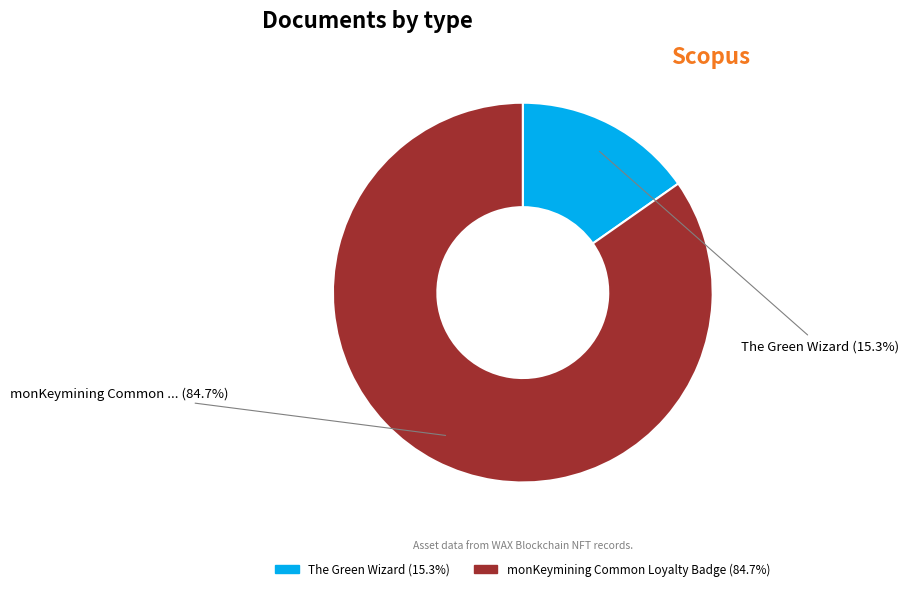

Is there a majority slice in this chart?

Yes